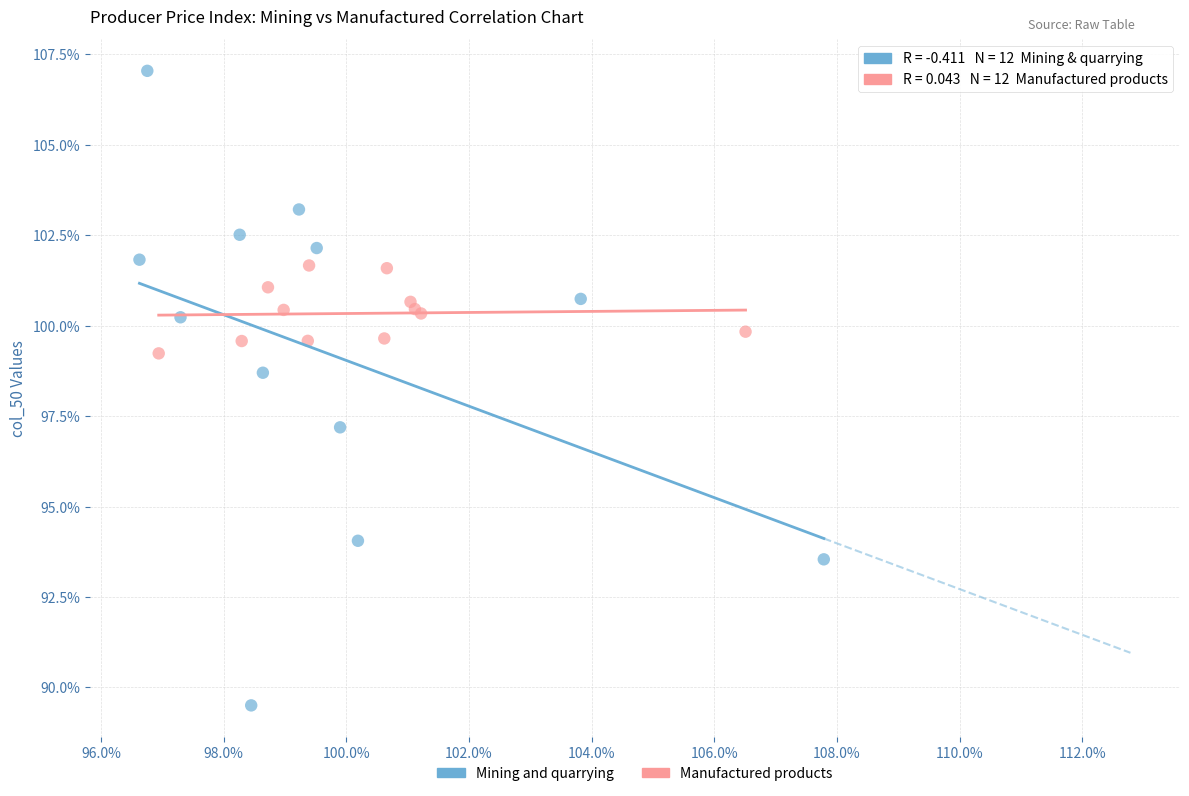

Which series contains the lowest Y value?

Mining and quarrying